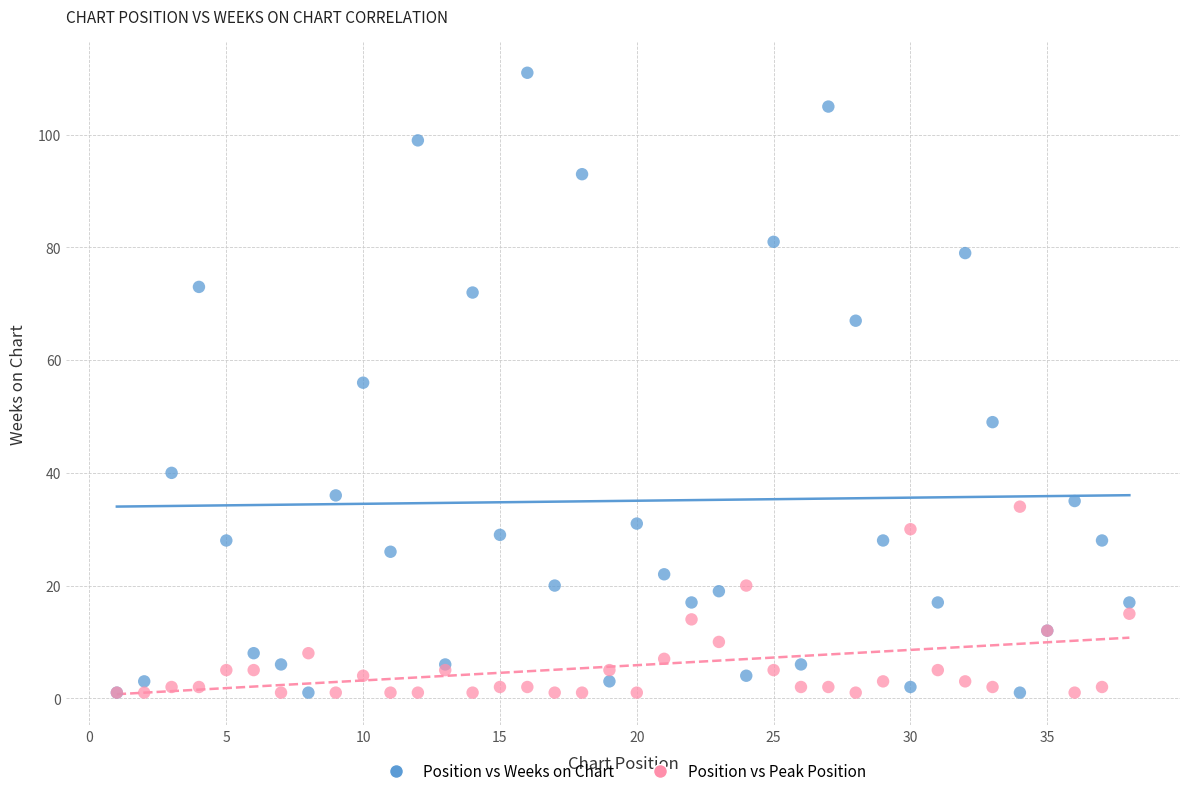

Which series has the largest Y range (max minus min)?

Position vs Weeks on Chart